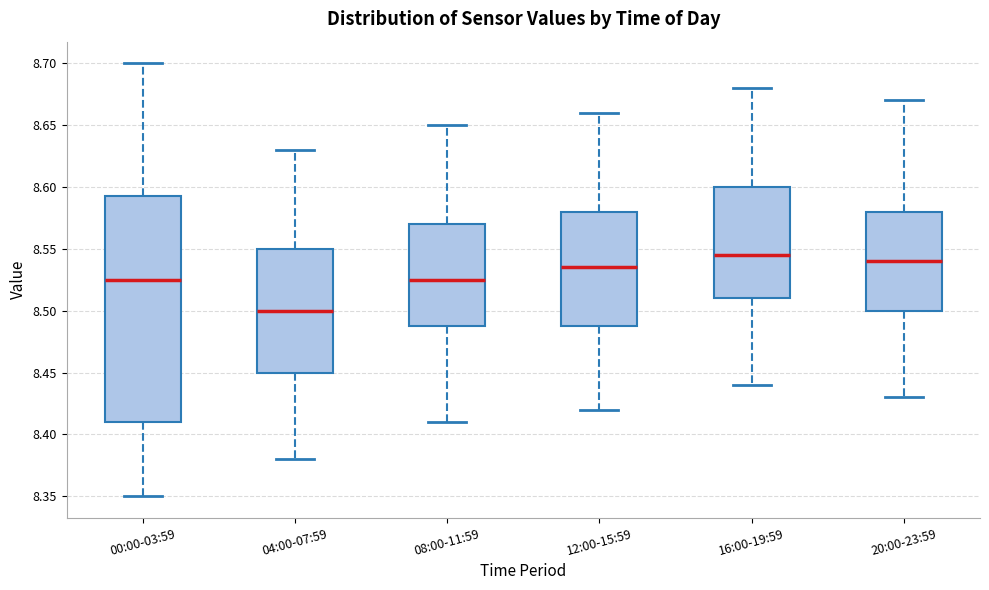

Which box's median line is the lowest?

04:00-07:59